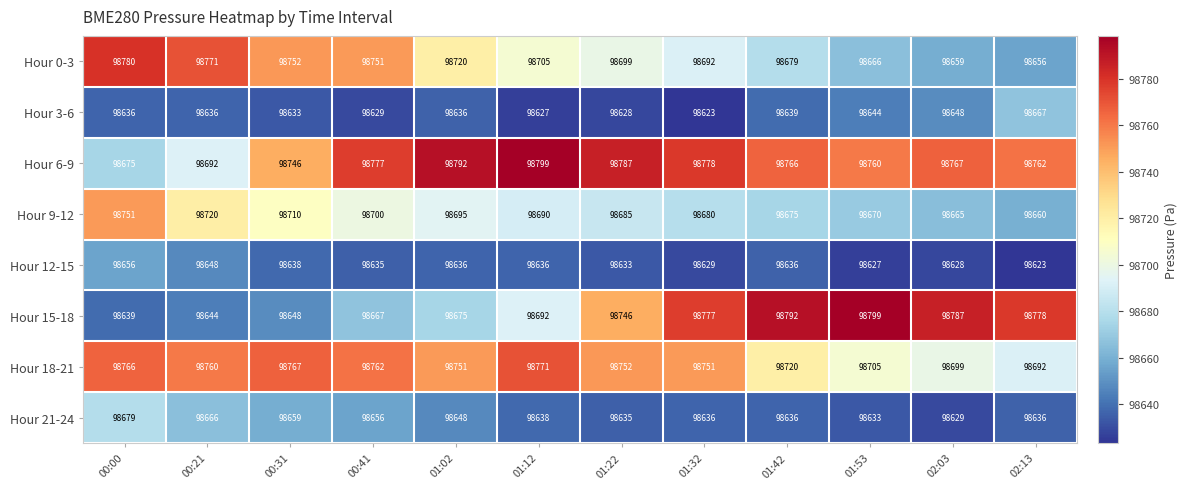

Is it true that Hour 15-18 equals 55161 at 01:02?

False